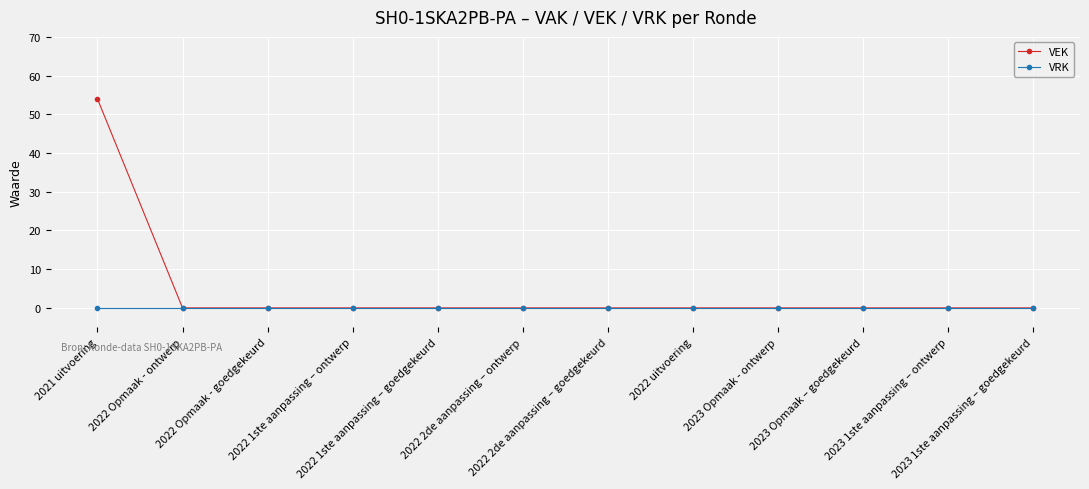

At how many categories does at least one series exceed 31?

1